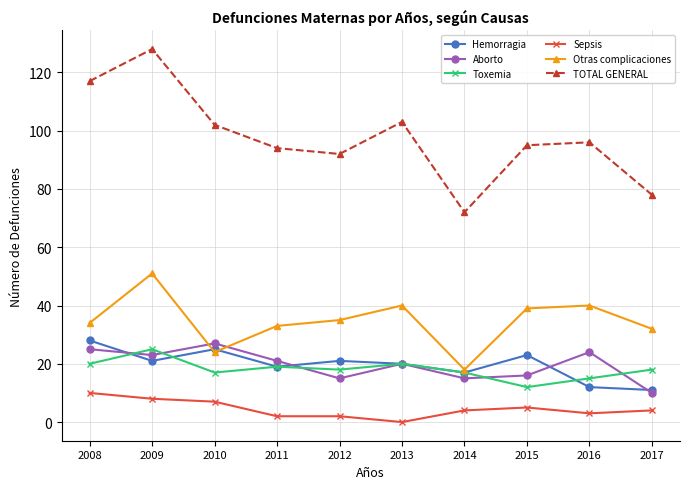

What are all the series names shown in the legend?

Hemorragia, Aborto, Toxemia, Sepsis, Otras complicaciones, TOTAL GENERAL